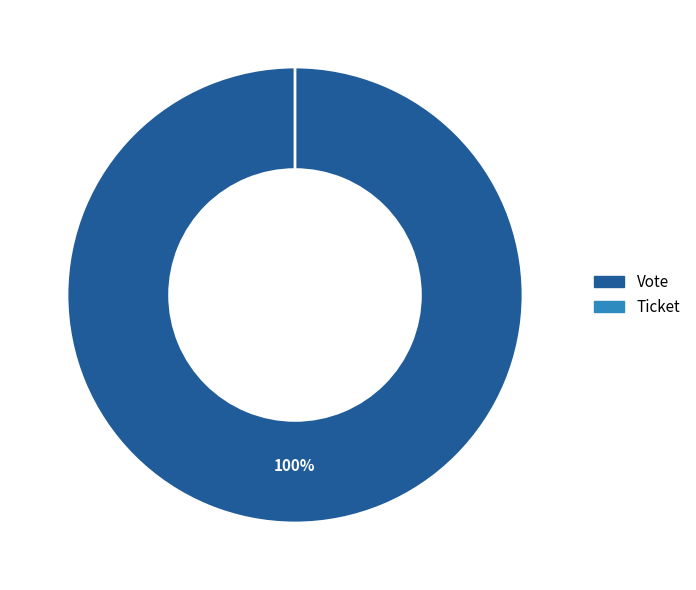

True or false: Vote accounts for 99% of the total.

False